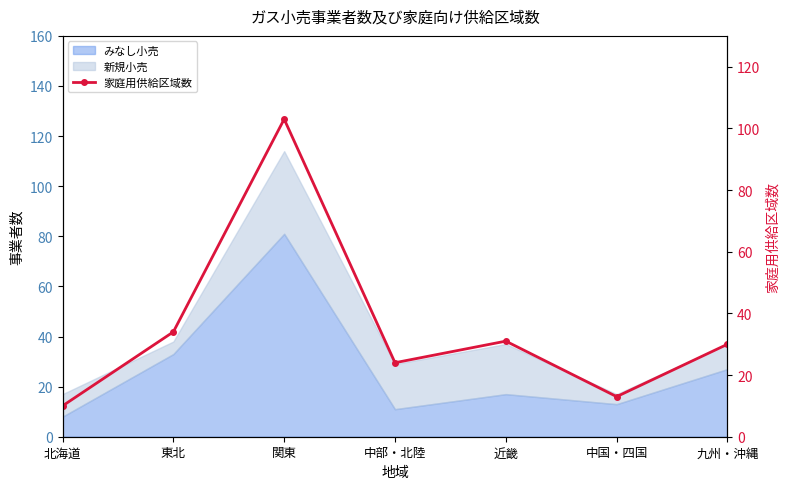

Rank the categories by value from highest to lowest.

関東, 東北, 近畿, 九州・沖縄, 中部・北陸, 中国・四国, 北海道